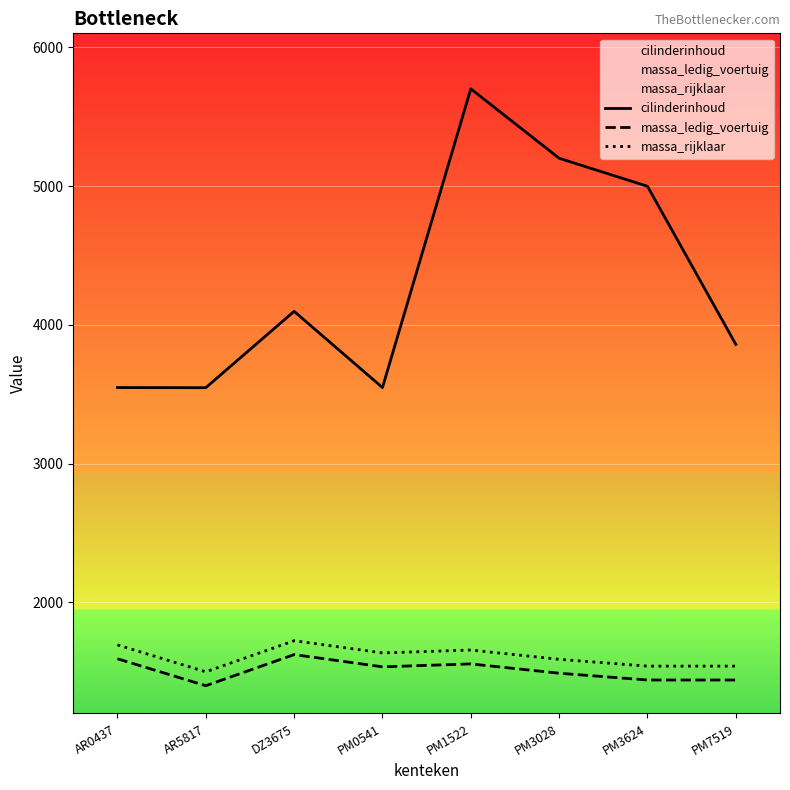

True or false: massa_ledig_voertuig and cilinderinhoud intersect in this chart.

False